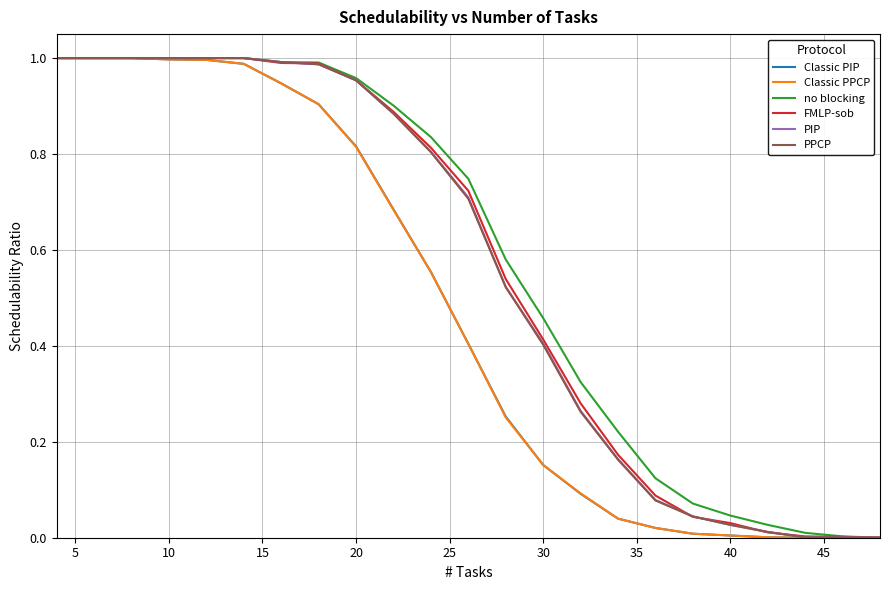

True or false: Classic PIP has more than 0 interior local peaks.

True